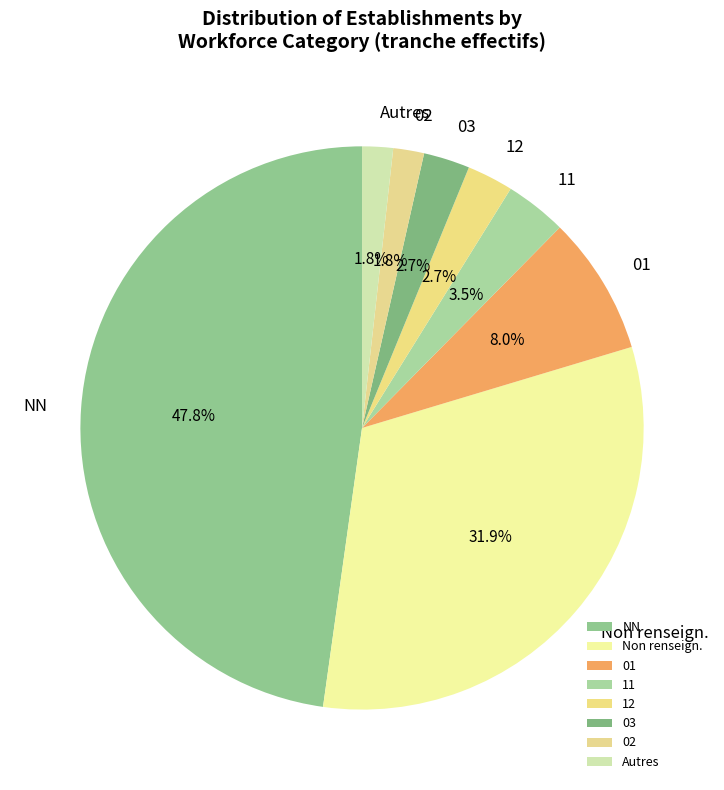

What is the largest slice in the pie chart?

NN